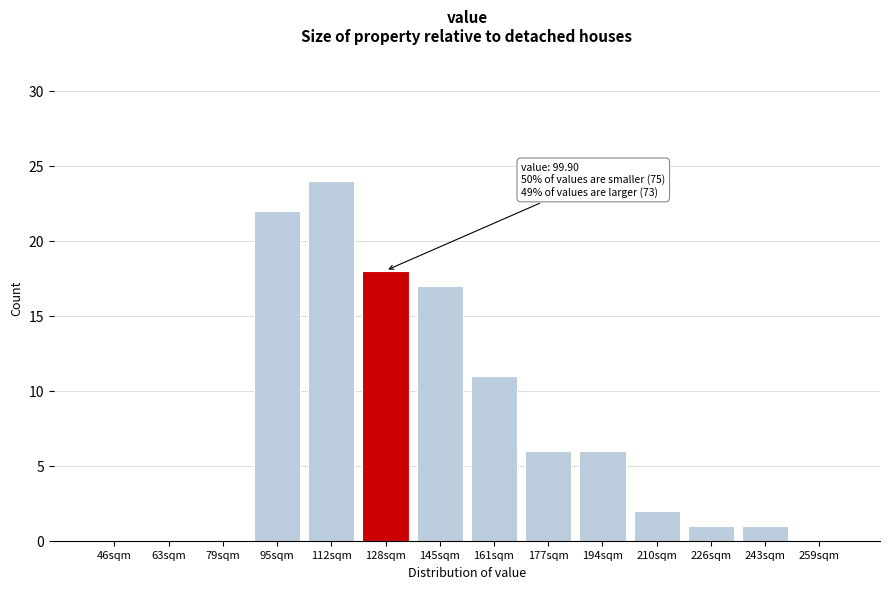

Reading left to right, extract all data points from this chart.

46sqm=0	63sqm=0	79sqm=0	95sqm=22	112sqm=24	128sqm=18	145sqm=17	161sqm=11	177sqm=6	194sqm=6	210sqm=2	226sqm=1	243sqm=1	259sqm=0